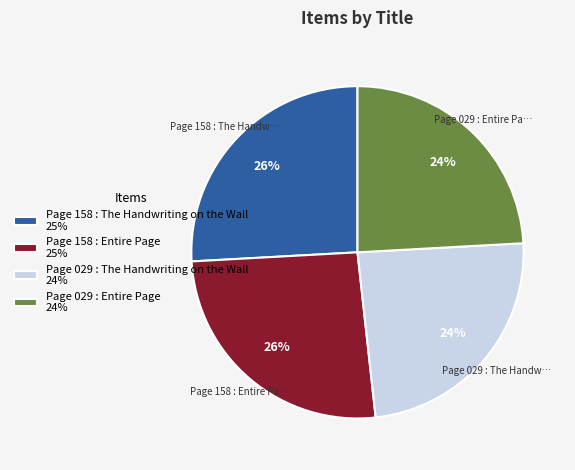

How many segments does this pie chart have?

4